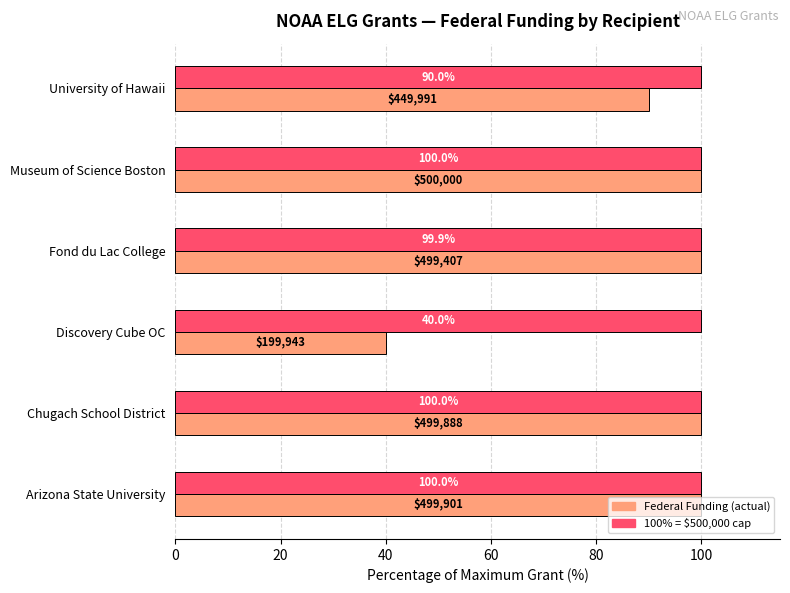

What is the difference between the highest and lowest values at University of Hawaii?

10.0